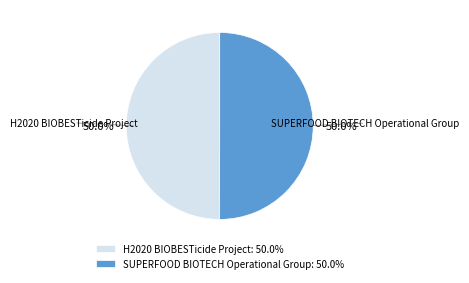

Is it true that H2020 BIOBESTicide Project is 43% of the pie?

False